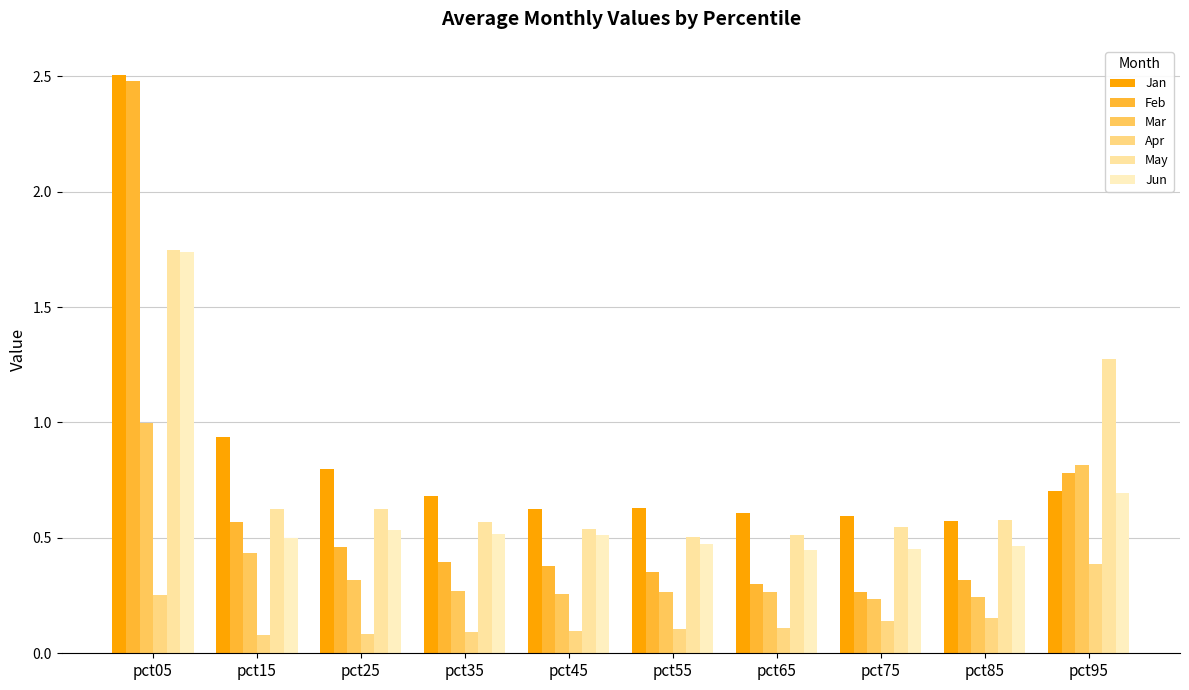

Rank the series by their maximum value, from lowest to highest.

Apr, Mar, Jun, May, Feb, Jan